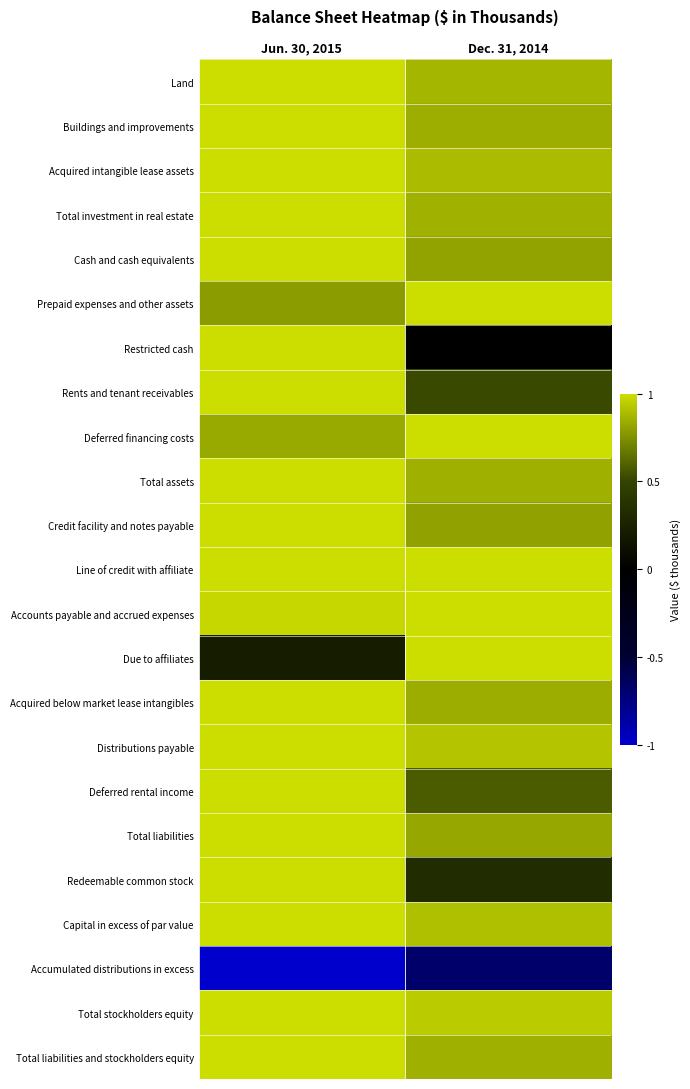

Between Jun. 30, 2015 and Dec. 31, 2014, which series saw the biggest shift?

Restricted cash